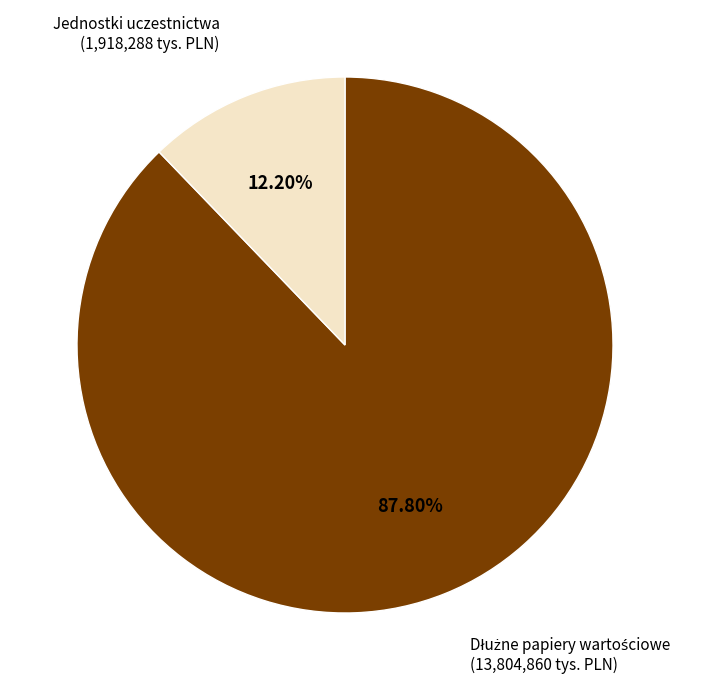

Is there any slice that represents more than half of the pie?

Yes